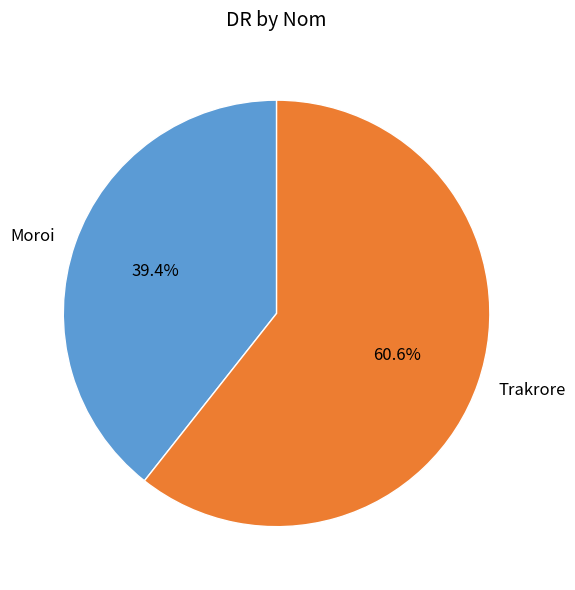

The Moroi slice represents 39% of the pie. True or false?

True